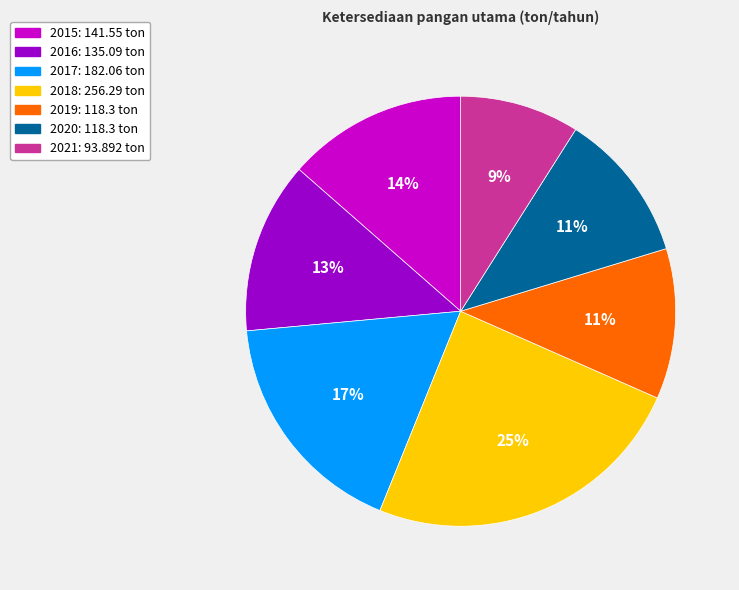

To the nearest percent, what portion does 2018 represent?

25%